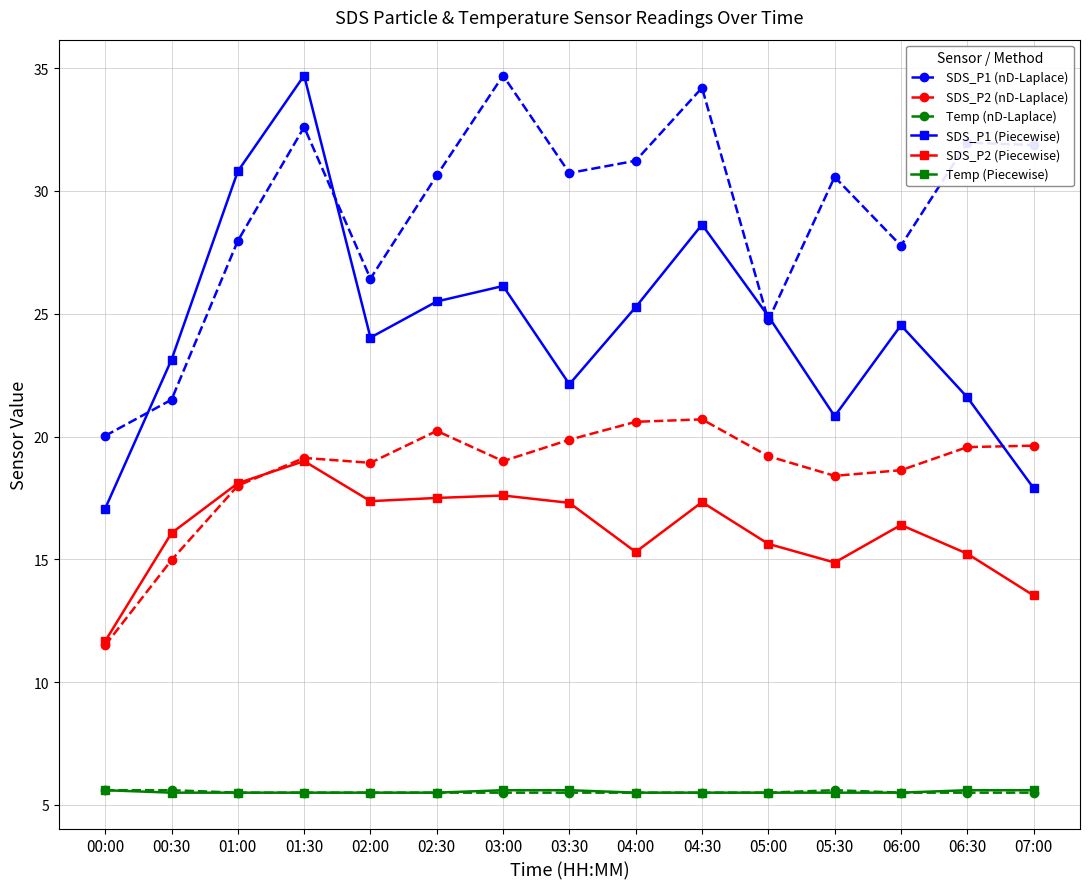

How many series are shown in this chart?

6